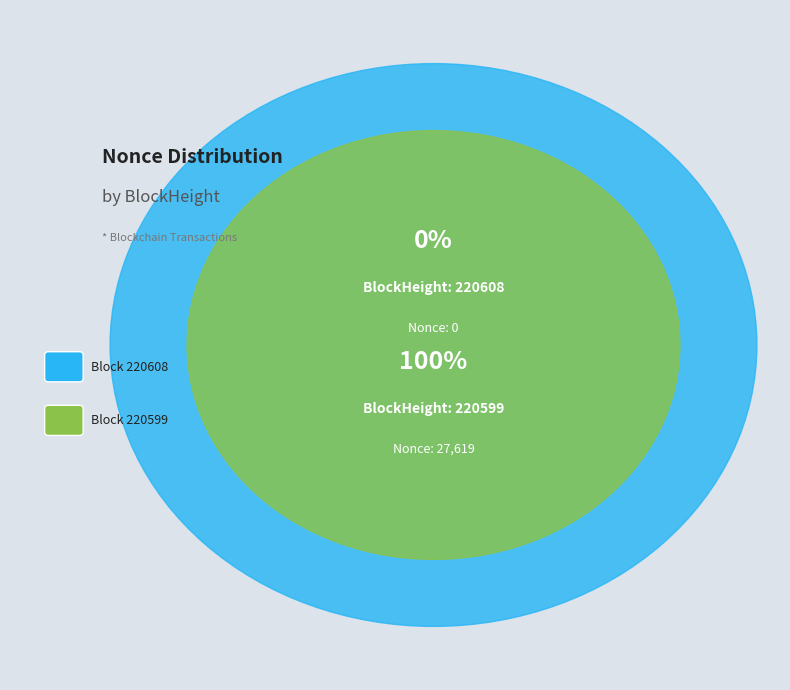

Does any single category account for the majority?

Yes